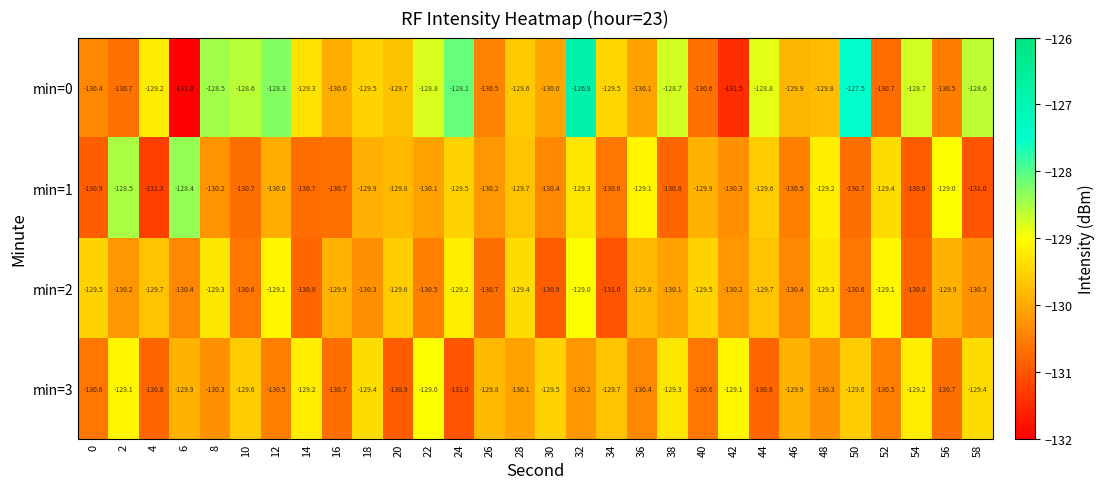

What is the maximum value shown in the chart?

-126.9